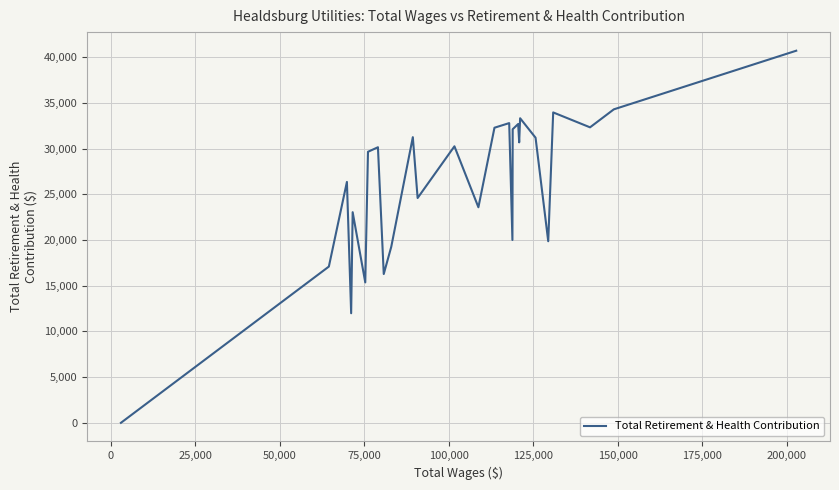

What is the difference between the maximum and minimum values?

40731